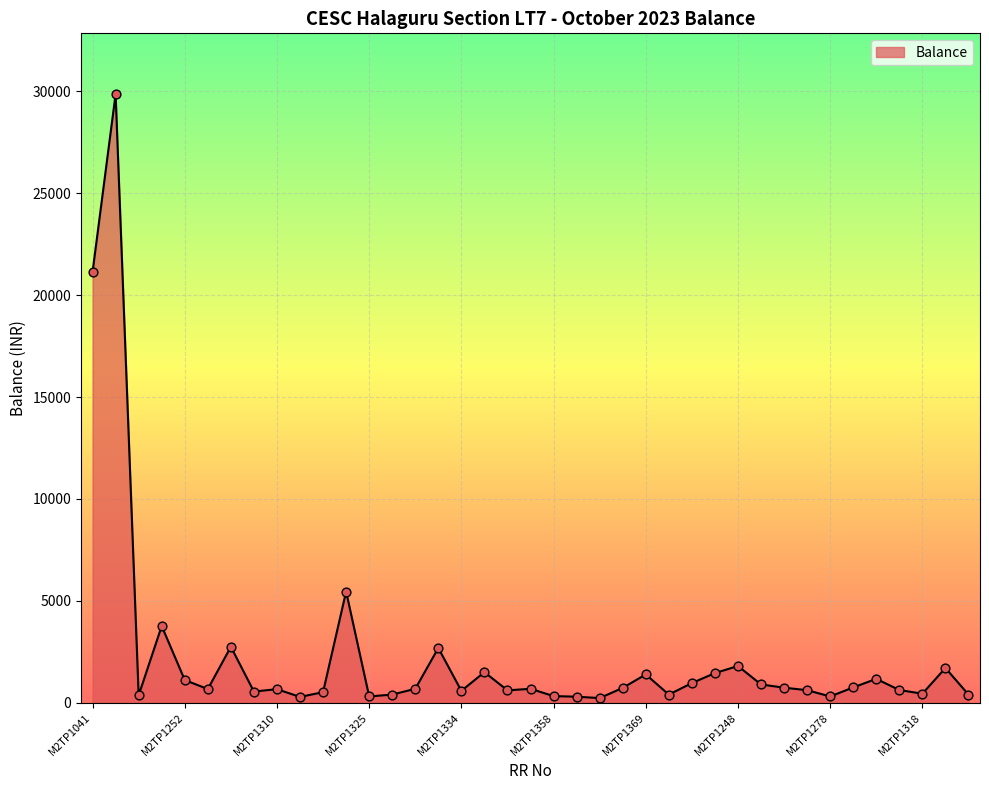

What is the difference between the maximum and minimum values?

29633